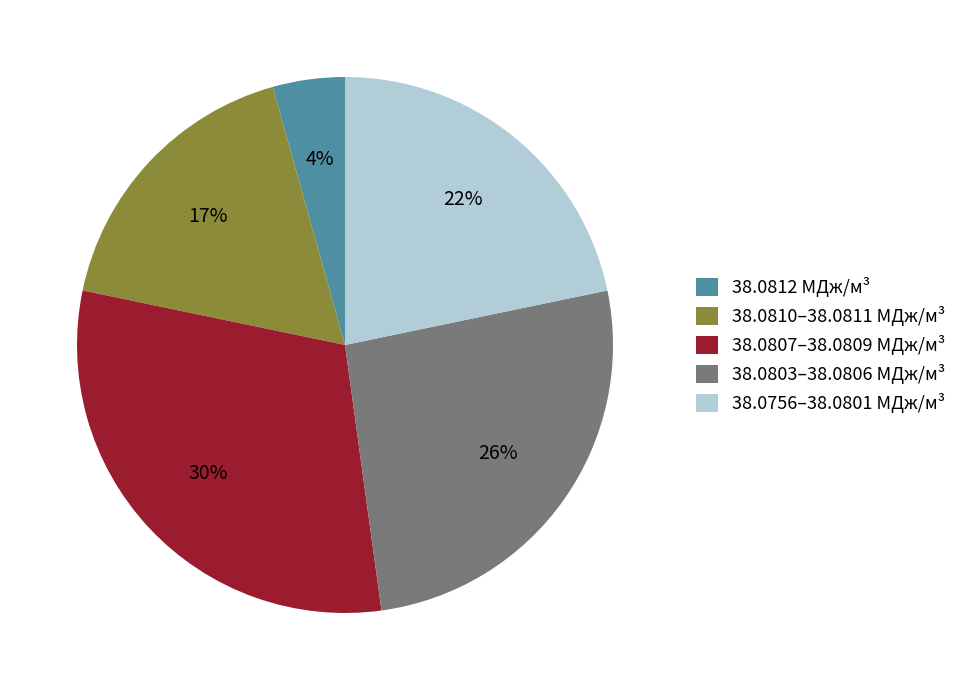

How many slices are in this pie chart?

5